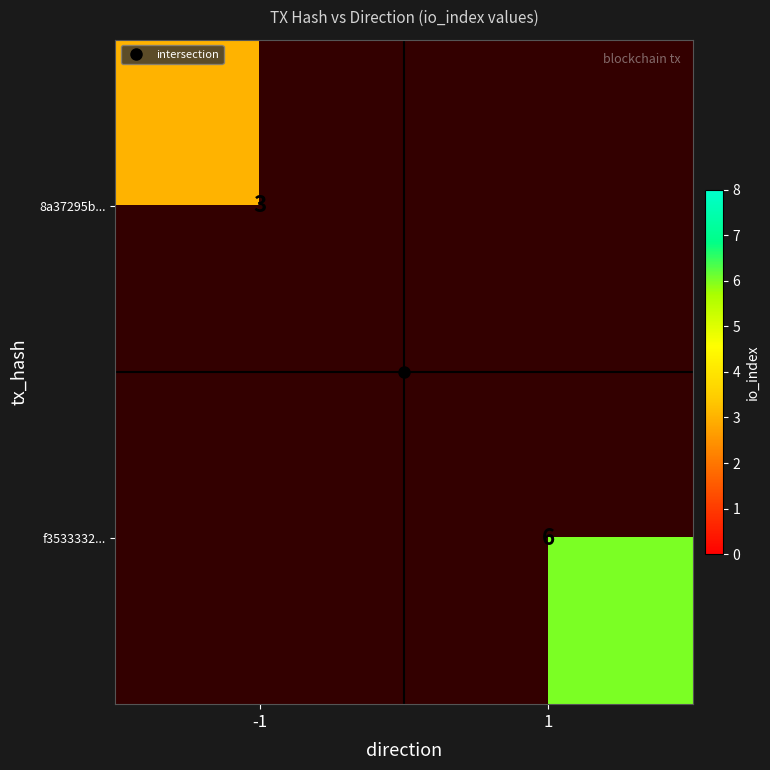

What is the minimum value shown in the chart?

3.0